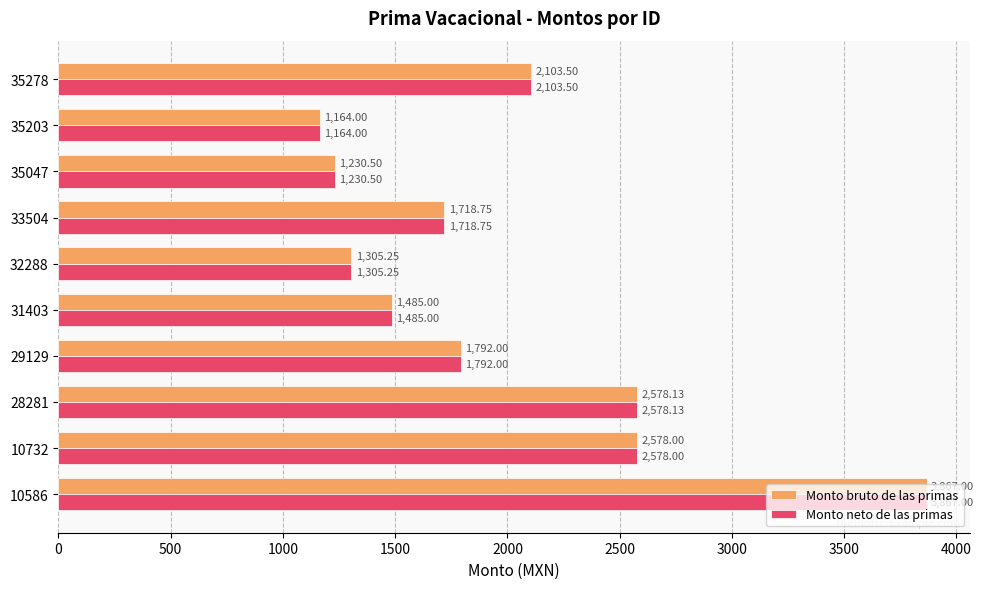

What is the total value across all series at 28281?

5156.3